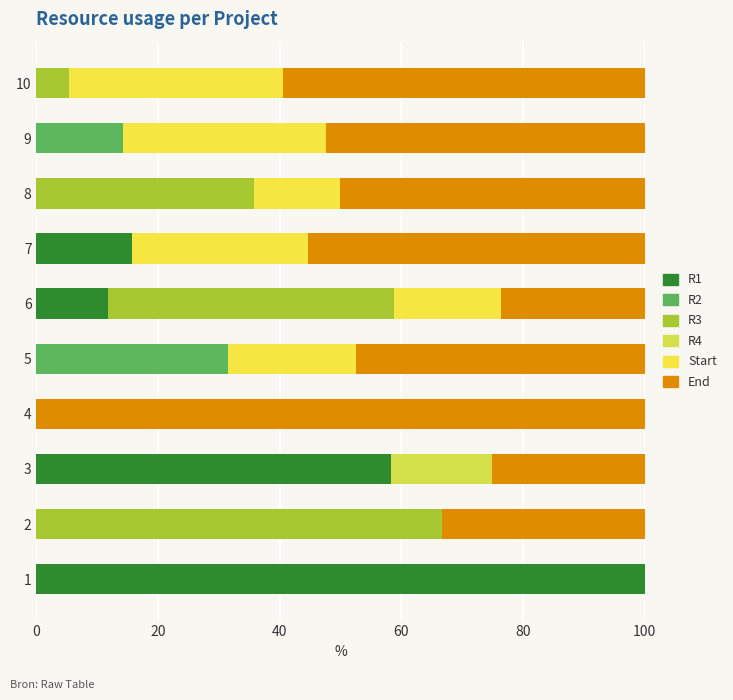

What are all the series names shown in the legend?

R1, R2, R3, R4, Start, End